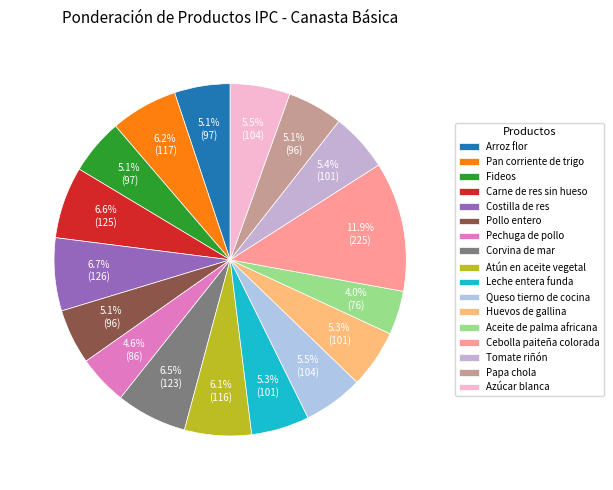

To the nearest percent, what is the difference between the largest and smallest slice percentages?

8%